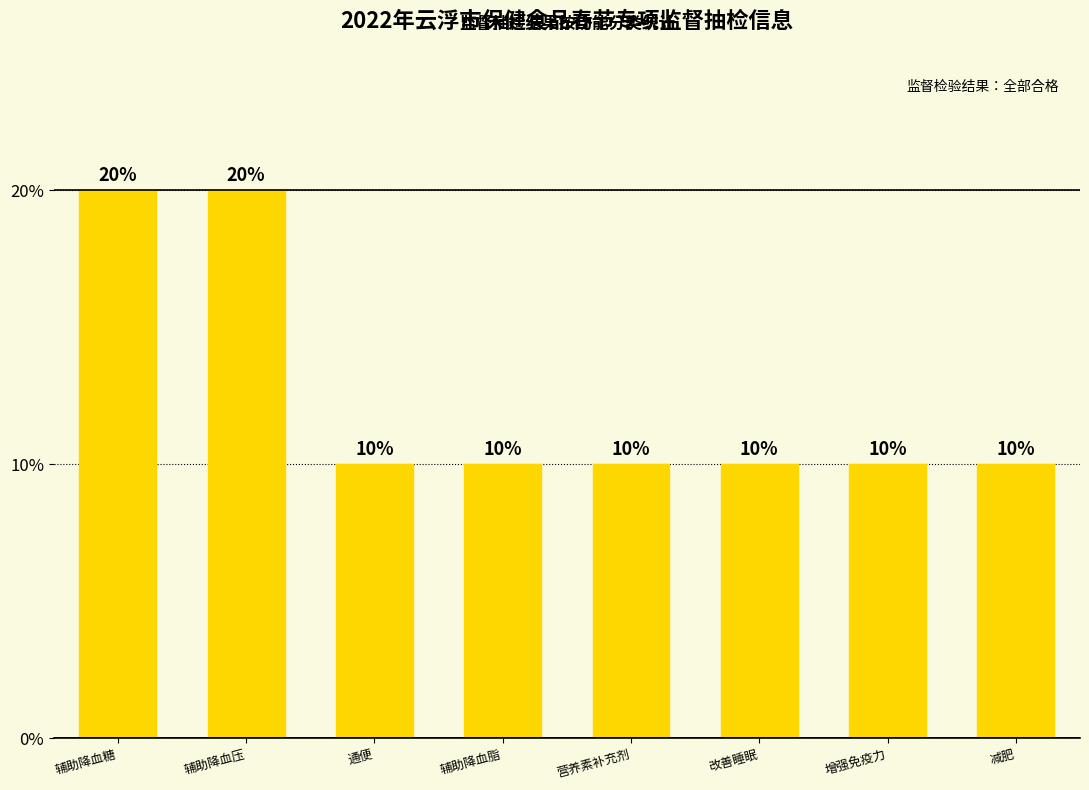

Count the values in the range 1 to 2.

8